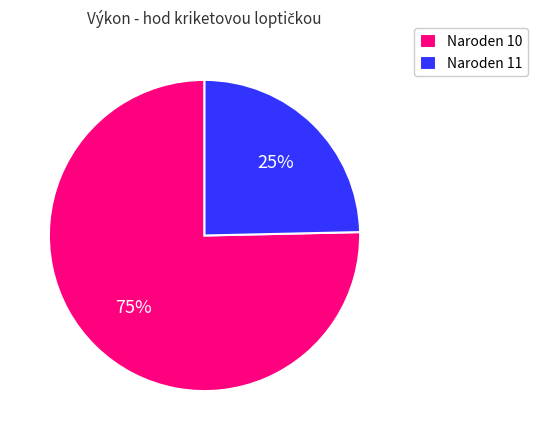

Does any single category account for the majority?

Yes